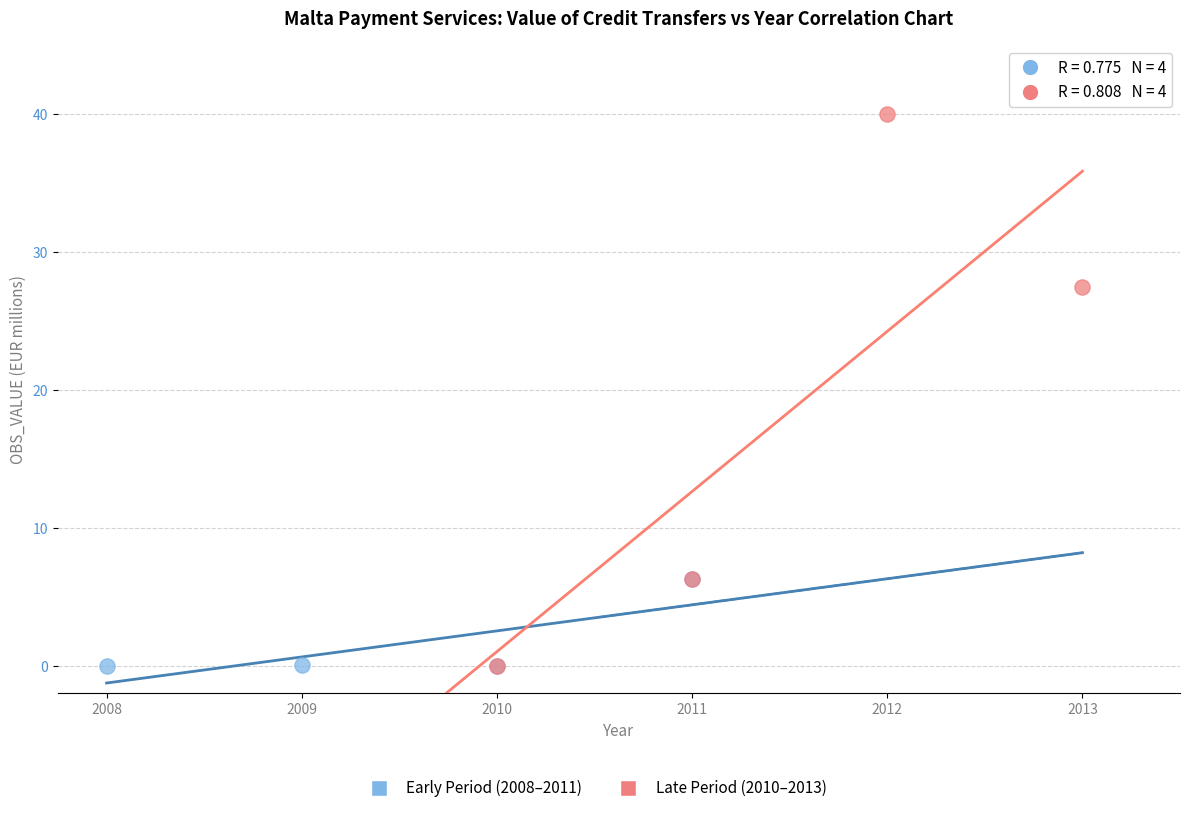

Which series has the largest Y range (max minus min)?

Late Period (2010–2013)